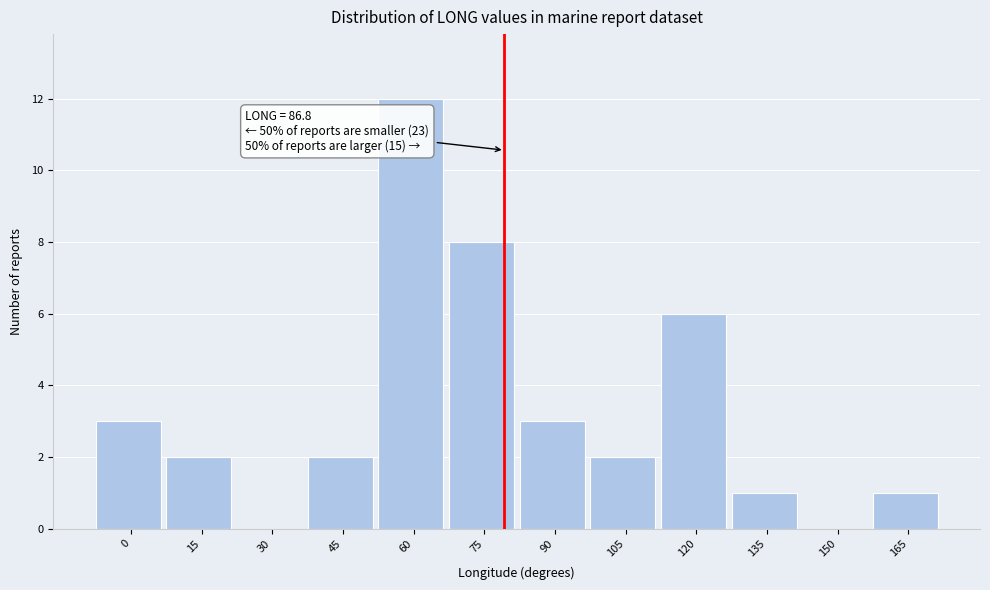

Reading left to right, list all the values displayed in this chart.

0=3	15=2	30=0	45=2	60=12	75=8	90=3	105=2	120=6	135=1	150=0	165=1